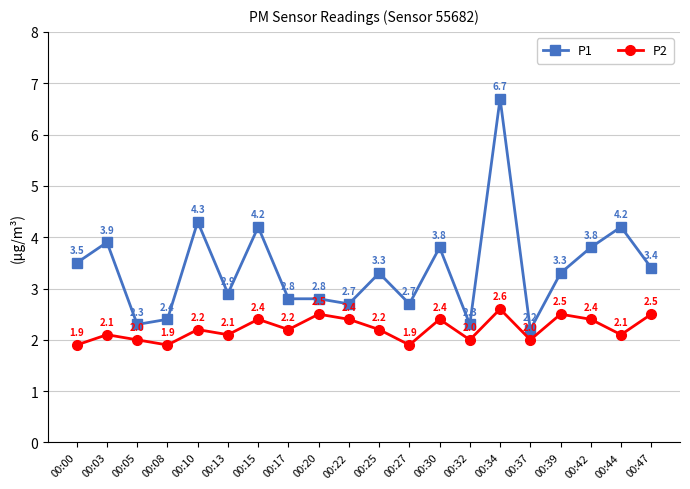

Does the chart display data point markers on the line(s)?

Yes